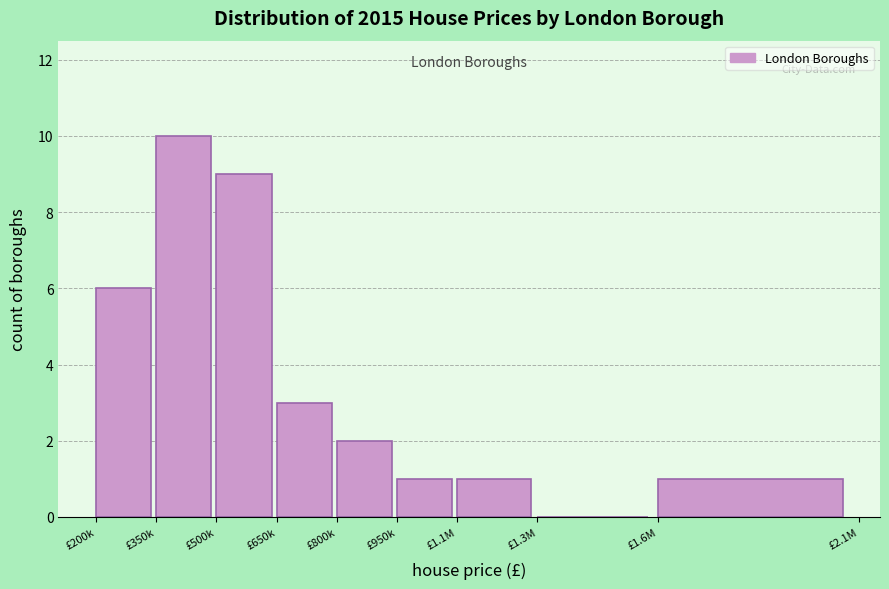

Reading left to right, what are all the values shown in this chart?

£200k=6	£350k=10	£500k=9	£650k=3	£800k=2	£950k=1	£1.1M=1	£1.3M=0	£1.6M=1